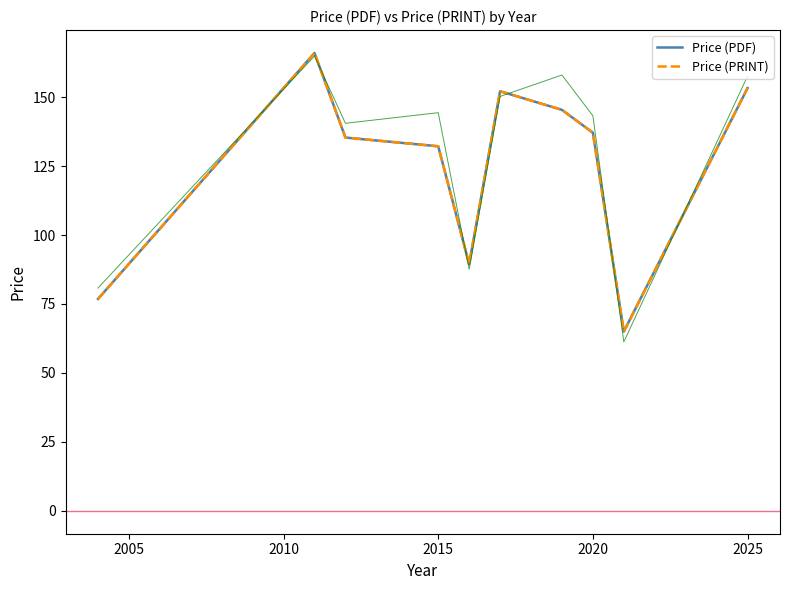

What is the value of the Price (PRINT) point at the 7th from the left?

145.4